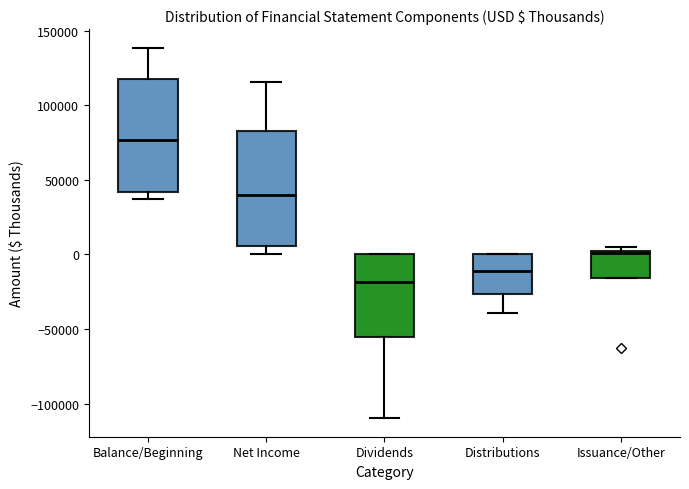

Where does the median line of the box for Net Income sit on the y-axis? The values are not printed on the chart, so give them approximately, as read against the axis.

40000